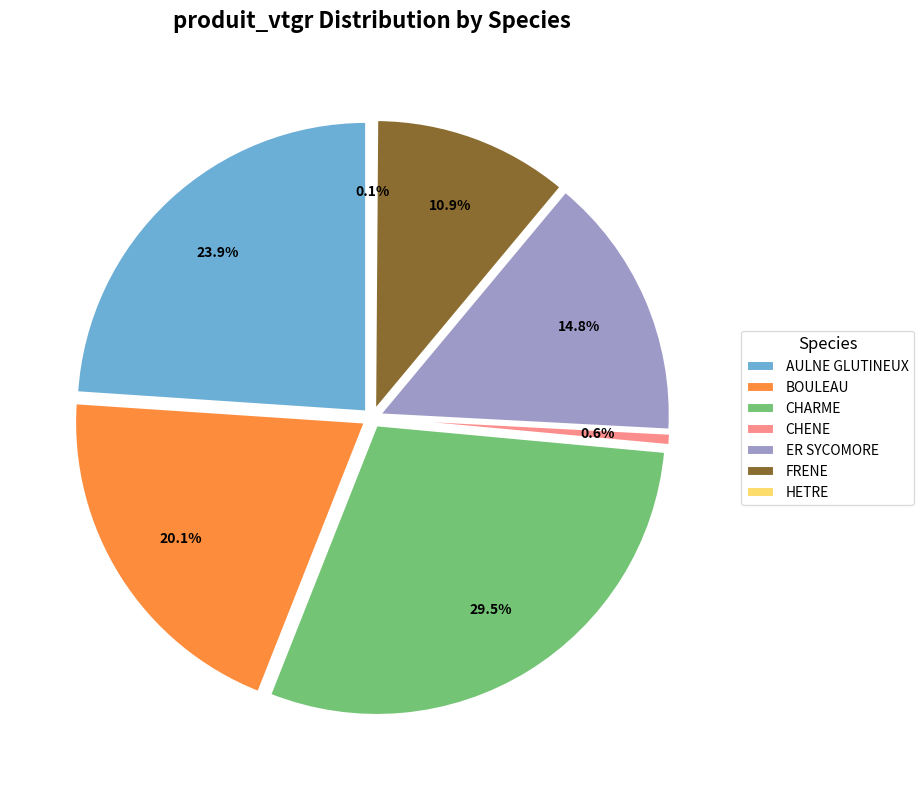

Count the number of slices in the pie.

7